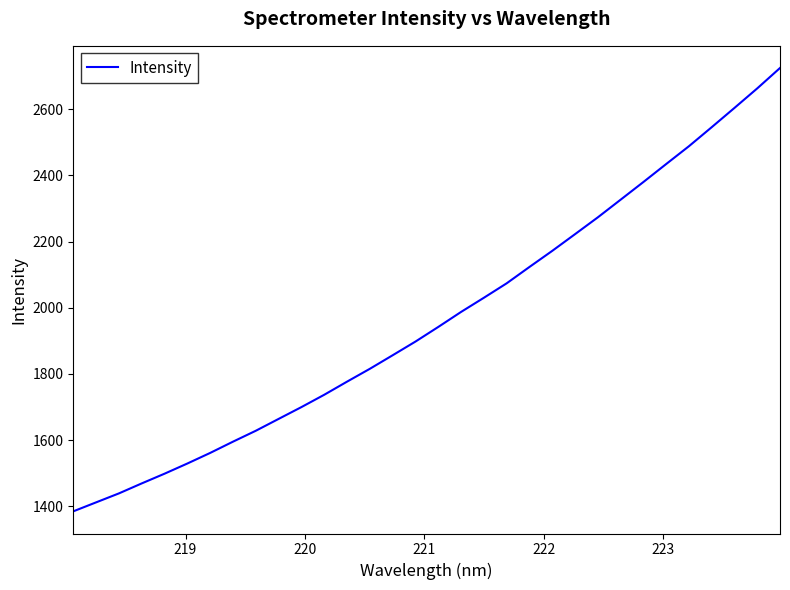

What is the greatest value displayed?

2724.6